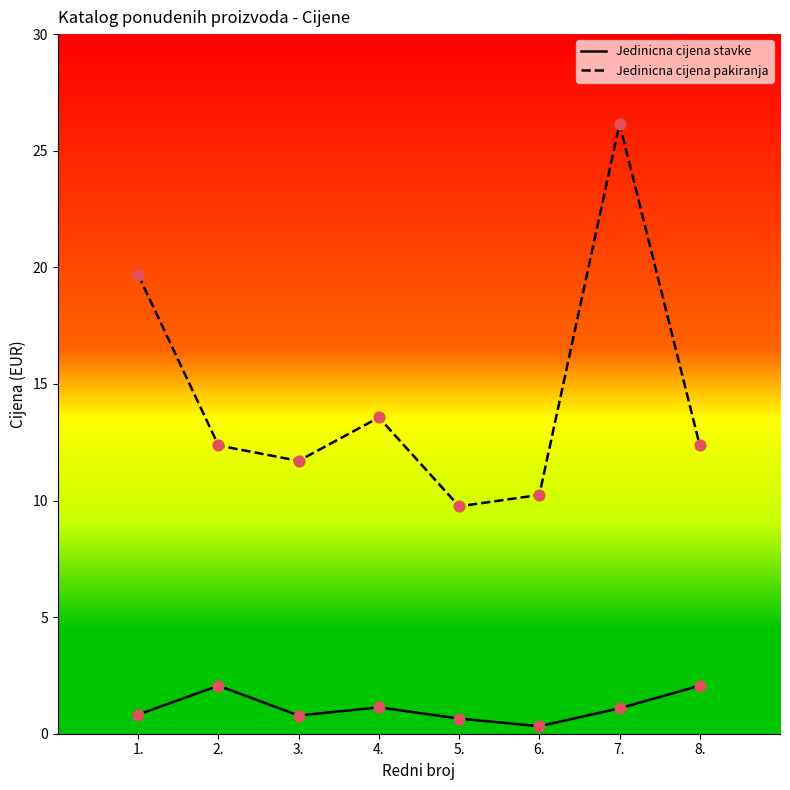

What is the total value across all series at 5.?

10.4